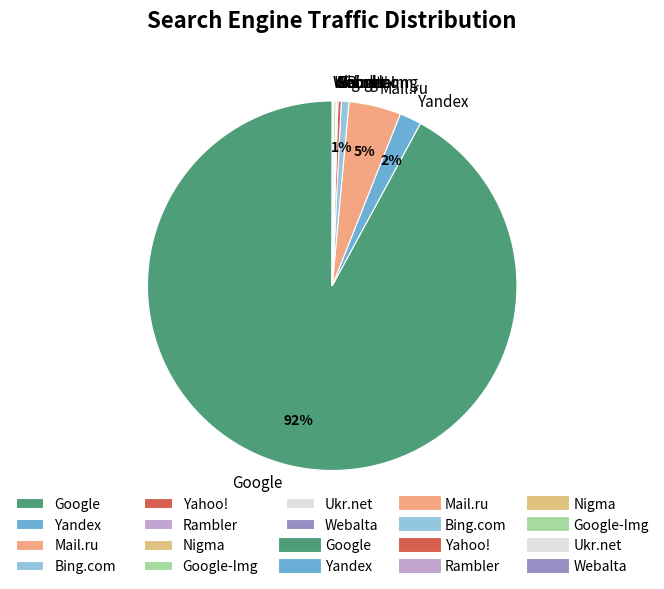

Between Bing.com and Google, which is larger?

Google